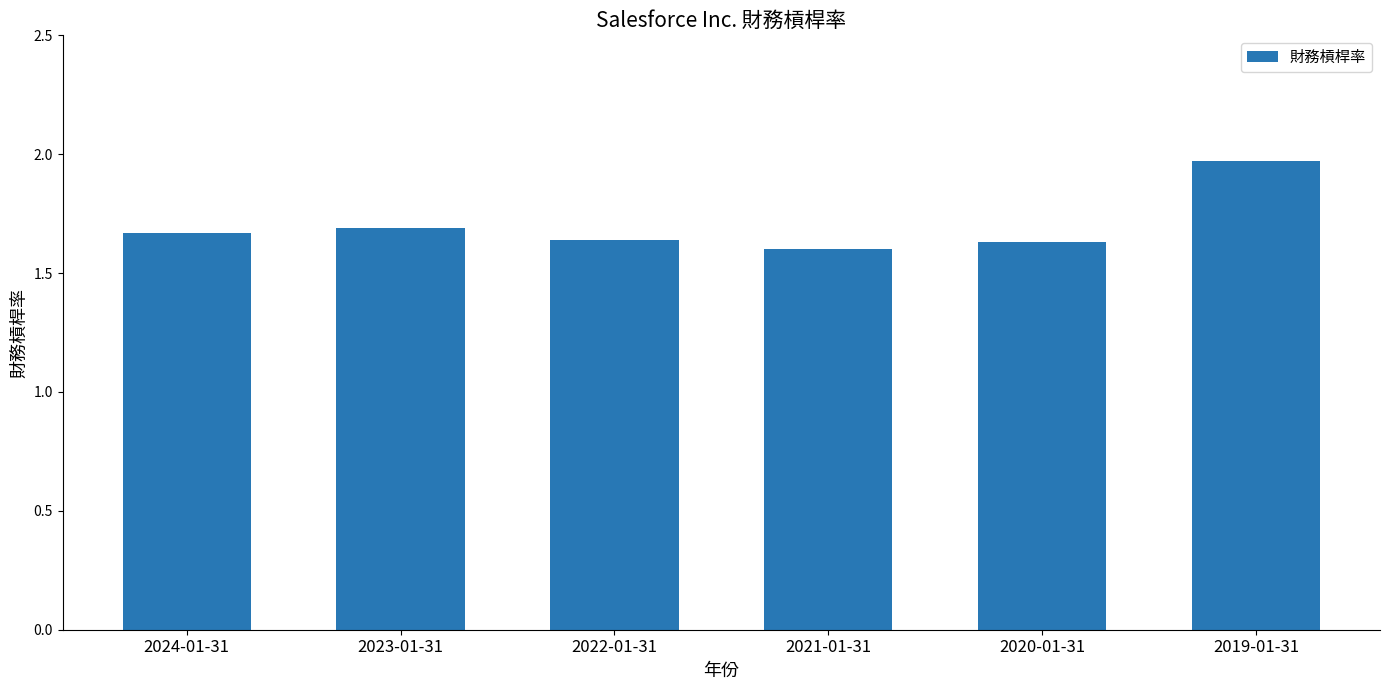

What is the difference between the second highest and second lowest values?

0.1